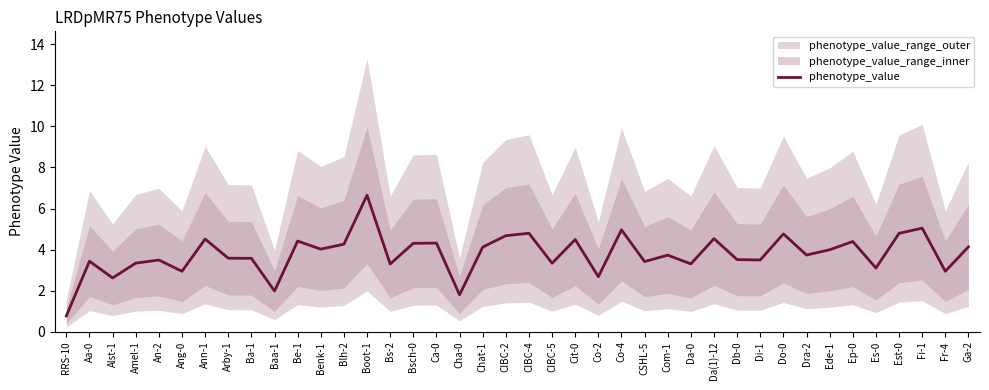

What is the difference between the maximum and minimum values?

5.9